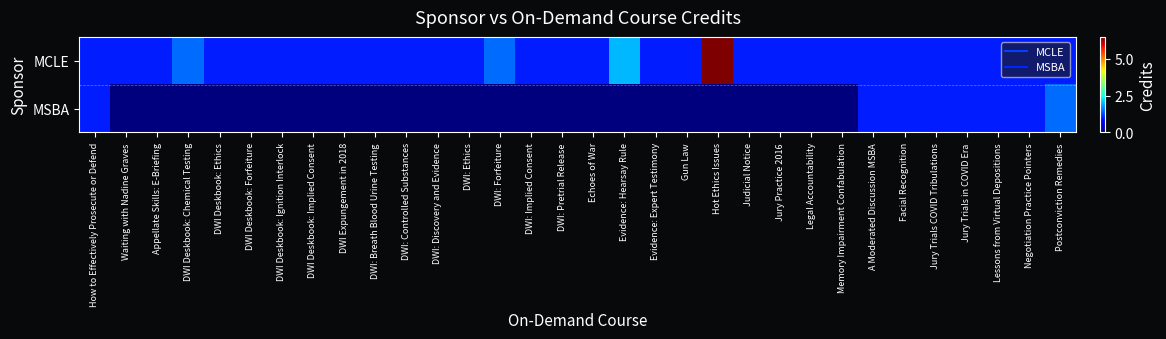

At how many categories does at least one series exceed 4?

1